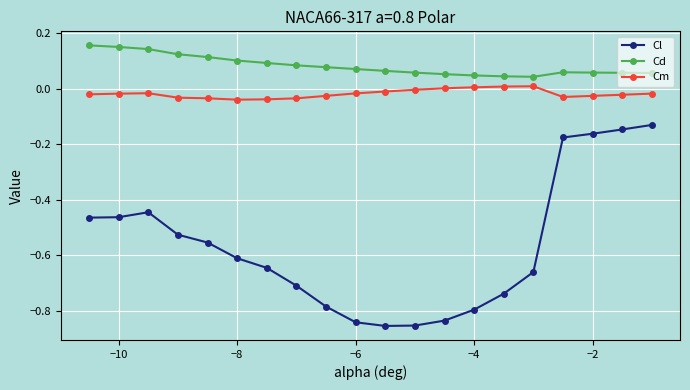

Which series has the largest total across all categories?

Cd